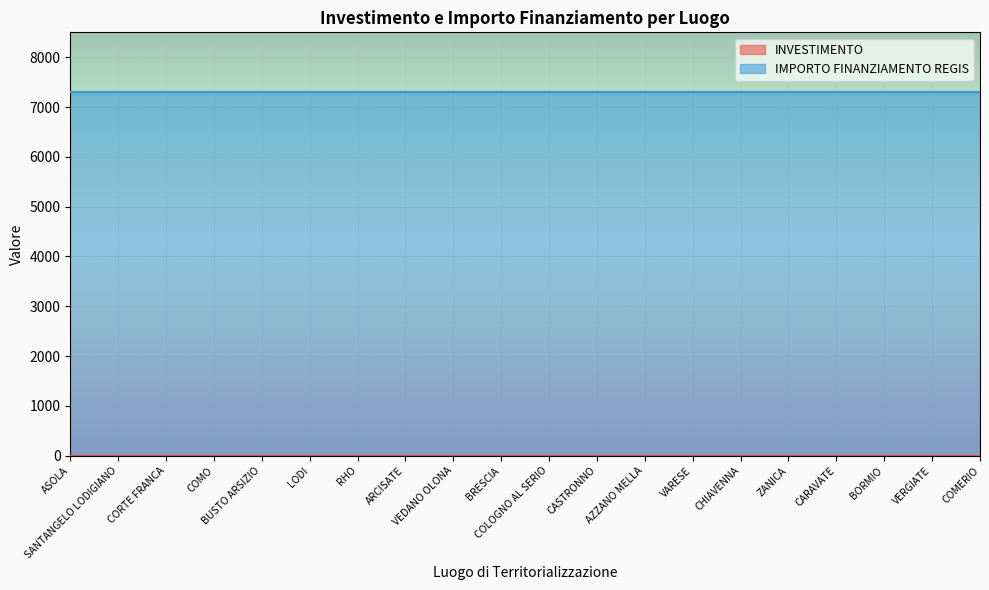

Does the chart display data point markers on the line(s)?

No